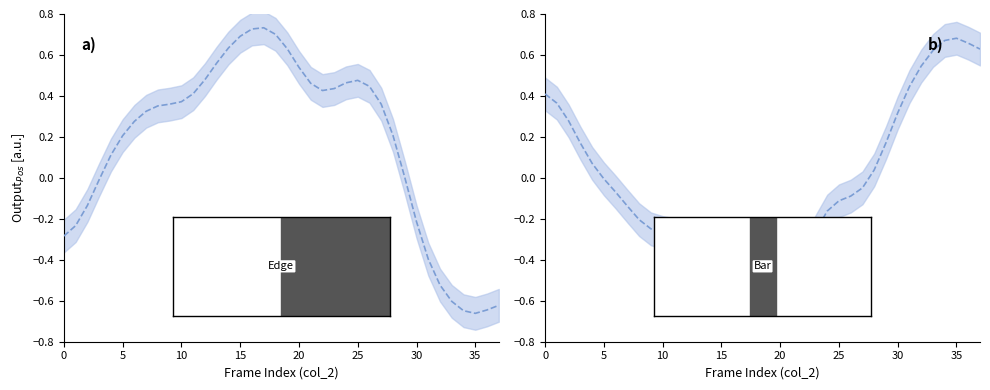

What is the label of the 18th point from the left?

17